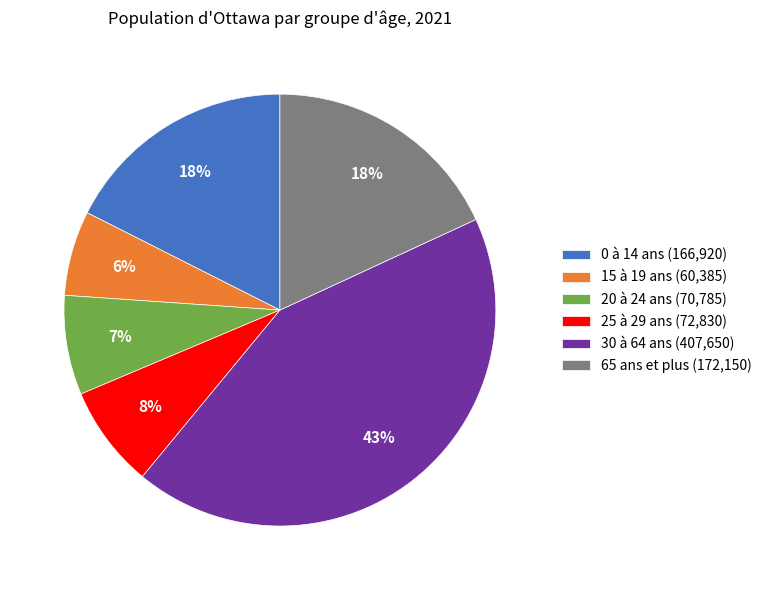

To the nearest percent, what is the difference between the largest and smallest slice percentages?

37%